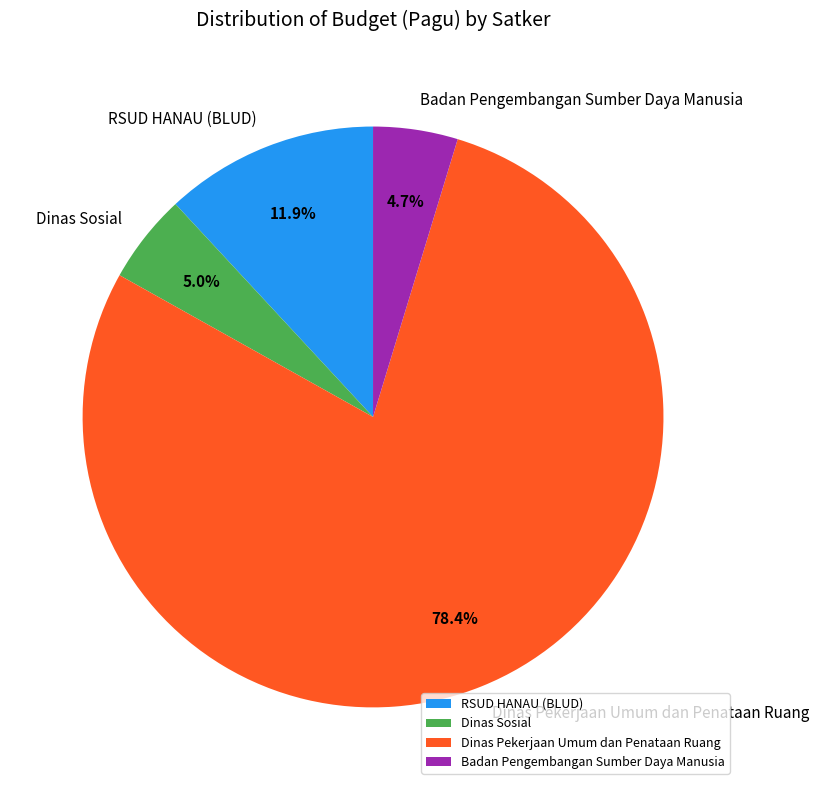

Count the number of slices in the pie.

4